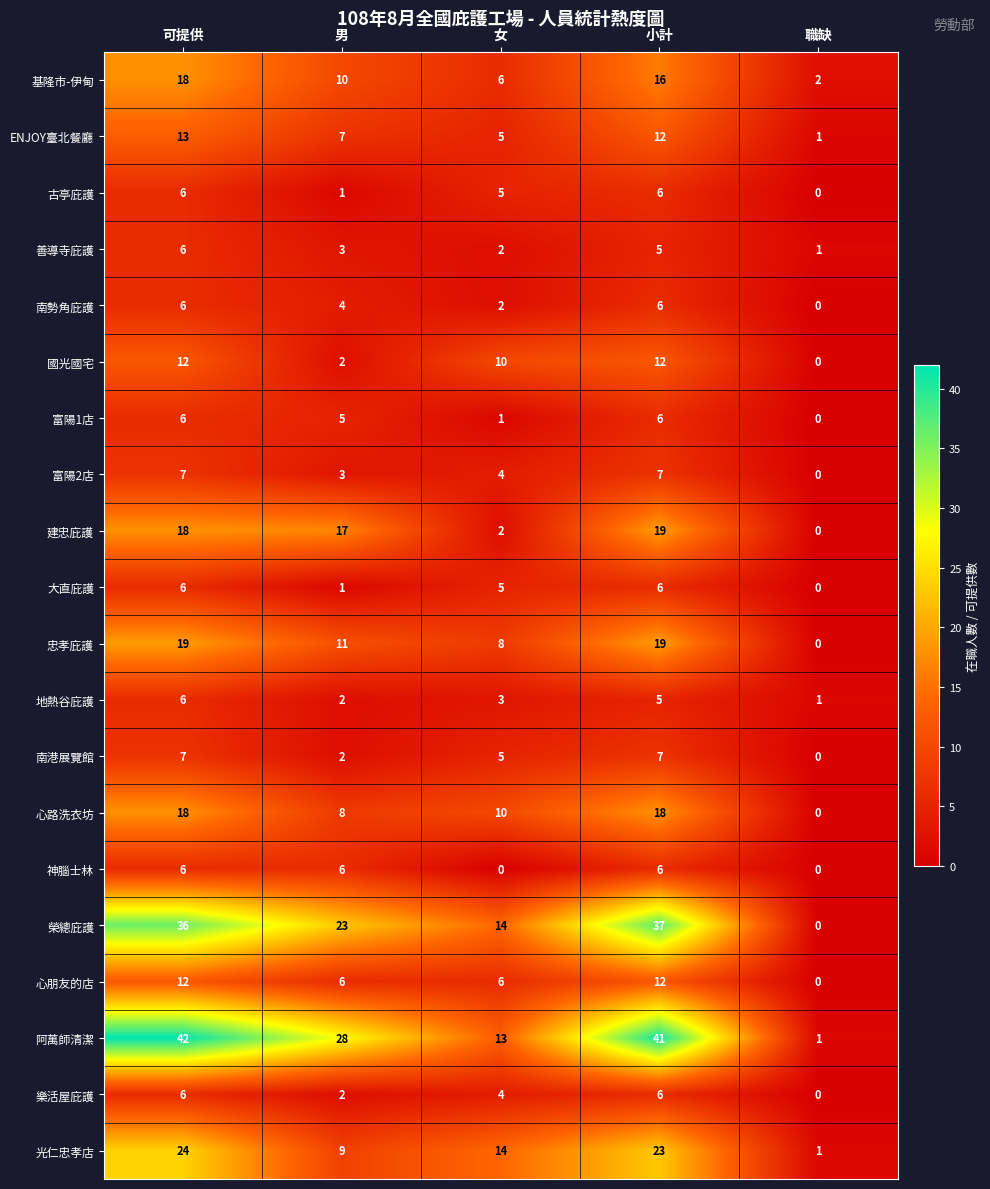

What is the difference between the 南港展覽館 values at 職缺 and 女?

5